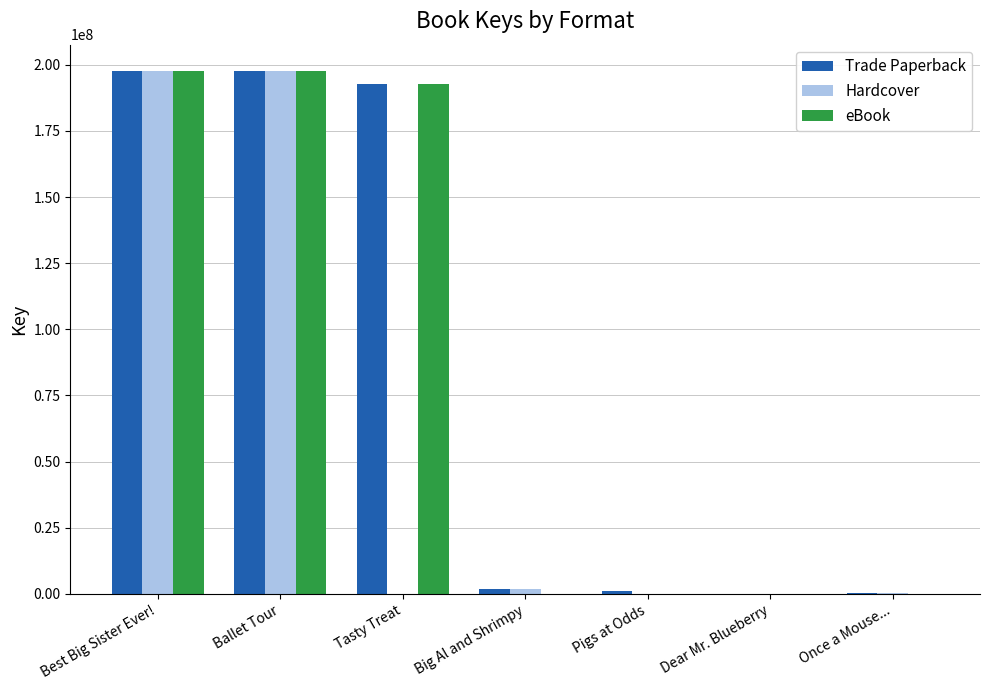

What is the sum of the Trade Paperback values at Tasty Treat and Dear Mr. Blueberry?

192901811